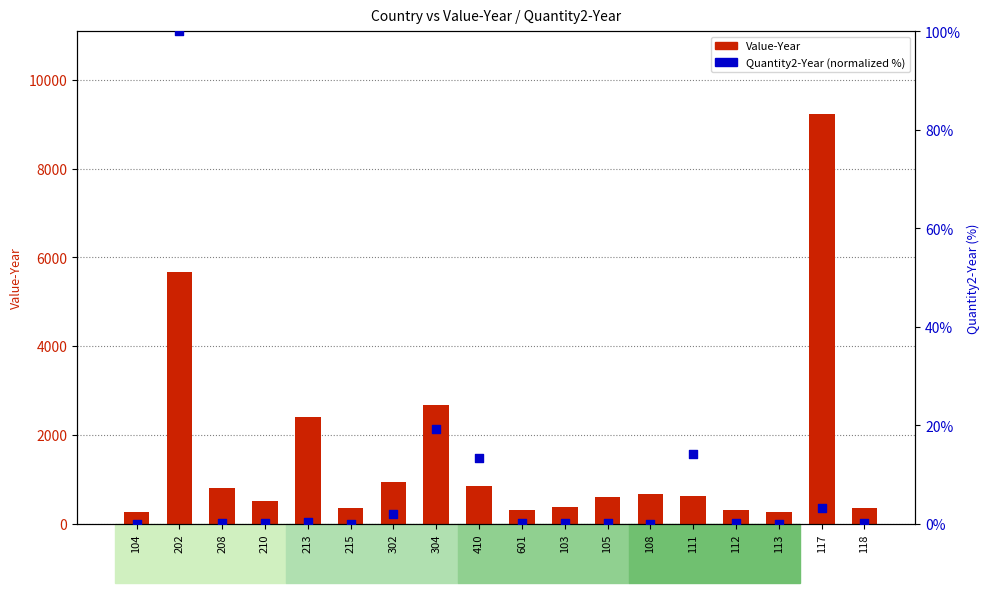

Which series reaches the minimum Y coordinate?

Quantity2-Year (normalized %)